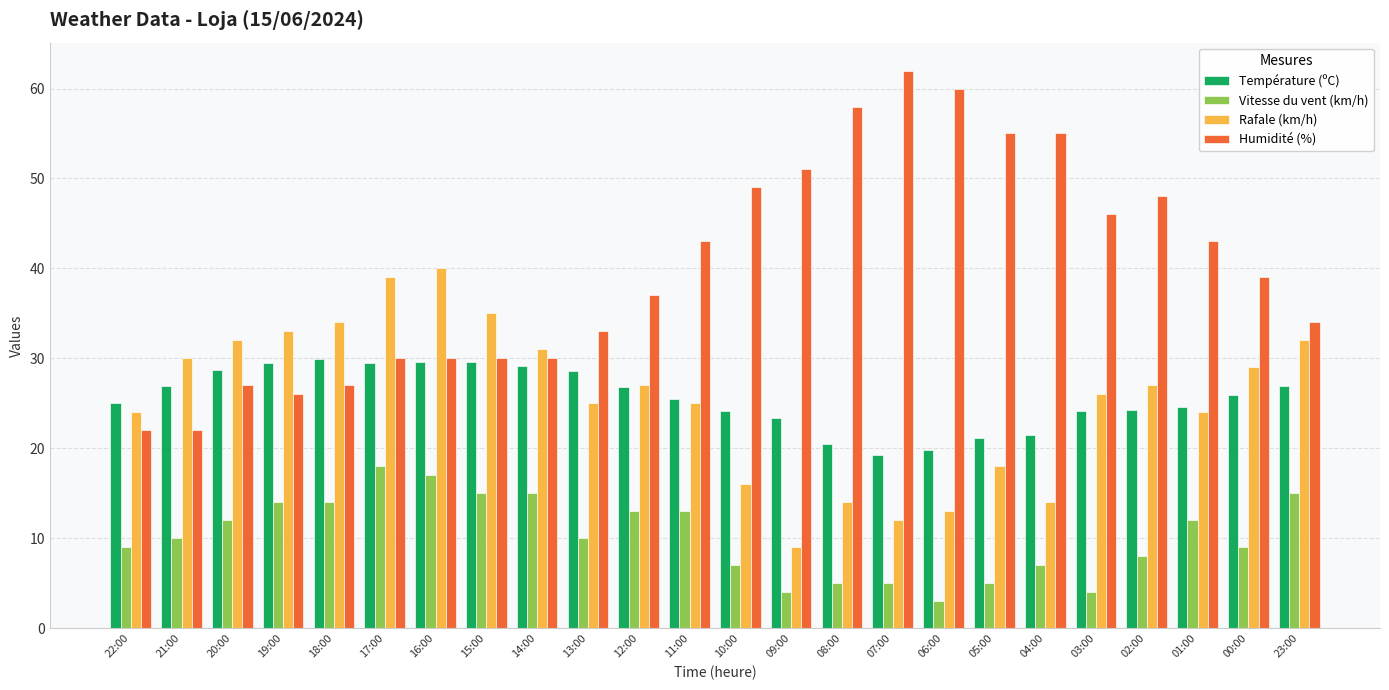

At 07:00, list the series in order from smallest to largest.

Vitesse du vent (km/h), Rafale (km/h), Température (ºC), Humidité (%)